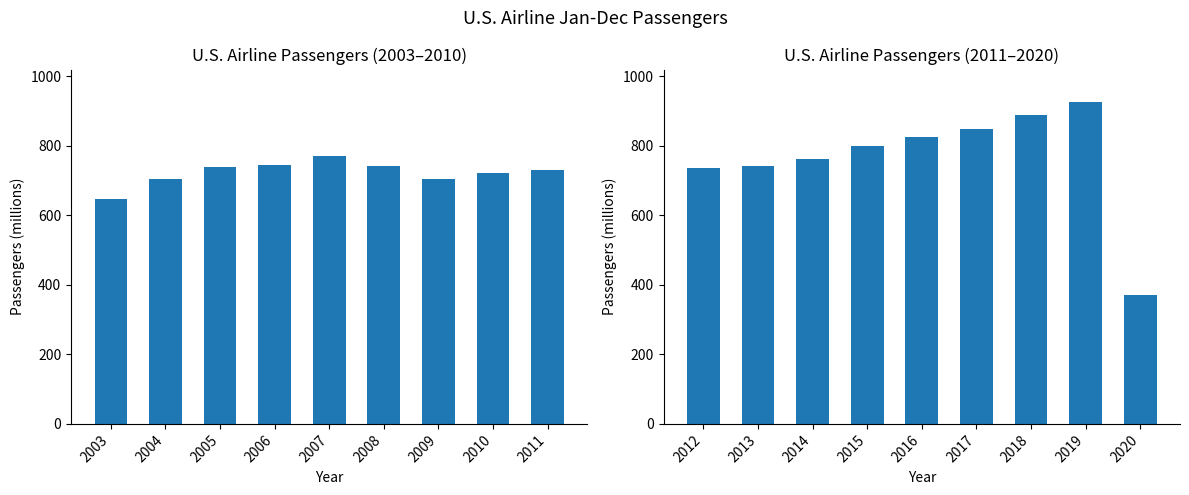

Where is U.S. Airline Jan-Dec Passengers (2003–2010) nearest to the value 708?

2009